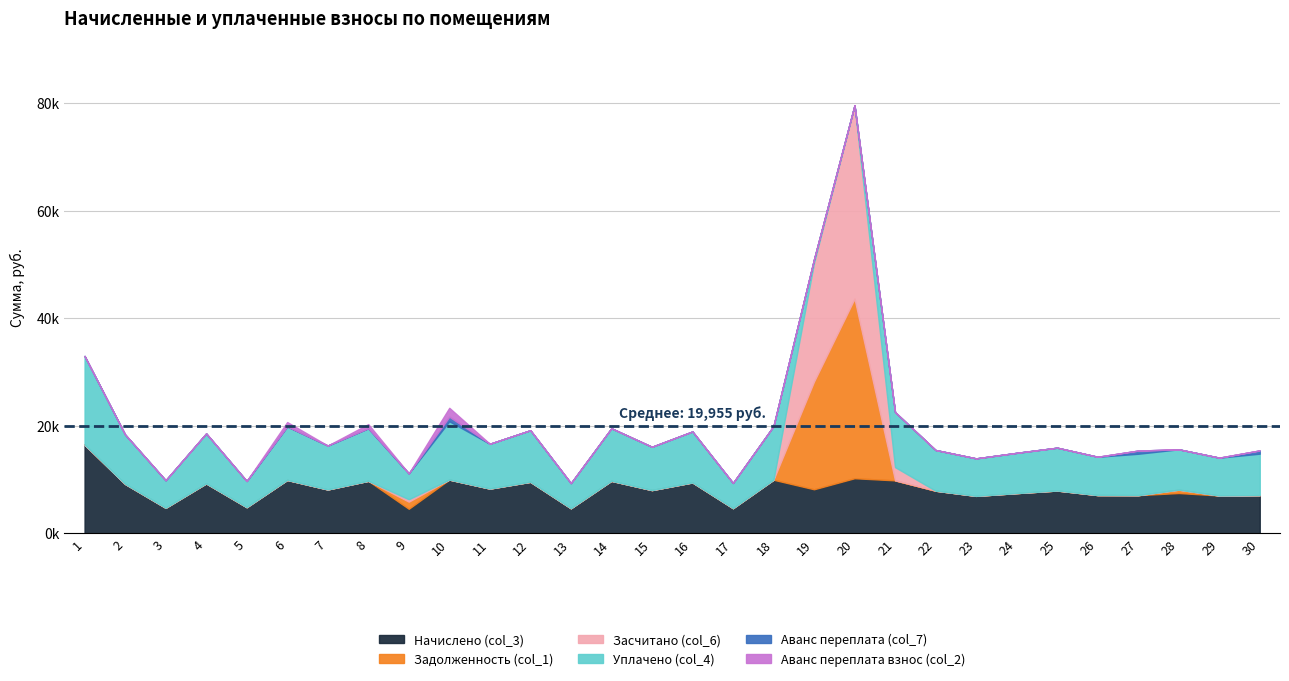

What is the difference between the second highest and minimum values in the Аванс переплата взнос (col_2) series?

828.0